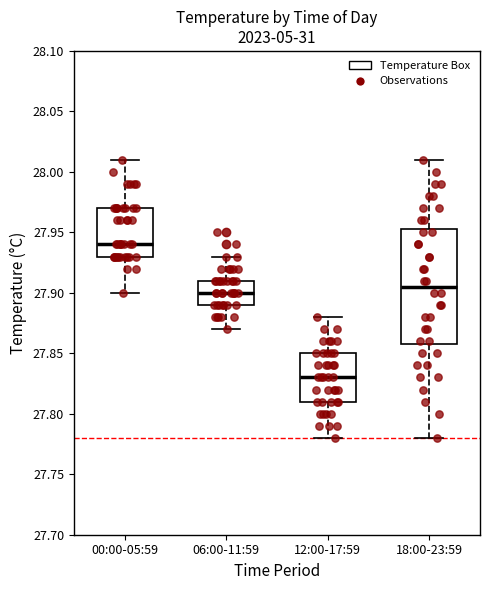

Which box has the lowest median line?

12:00-17:59